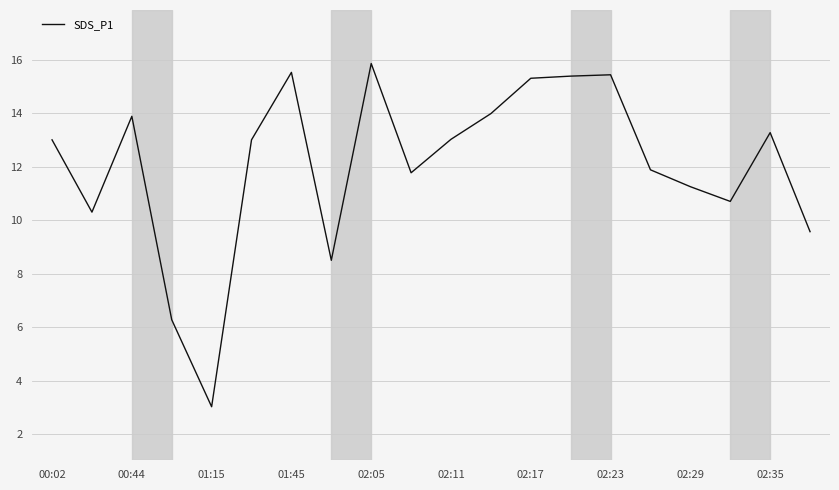

True or false: the data has more than 0 interior local peaks.

True